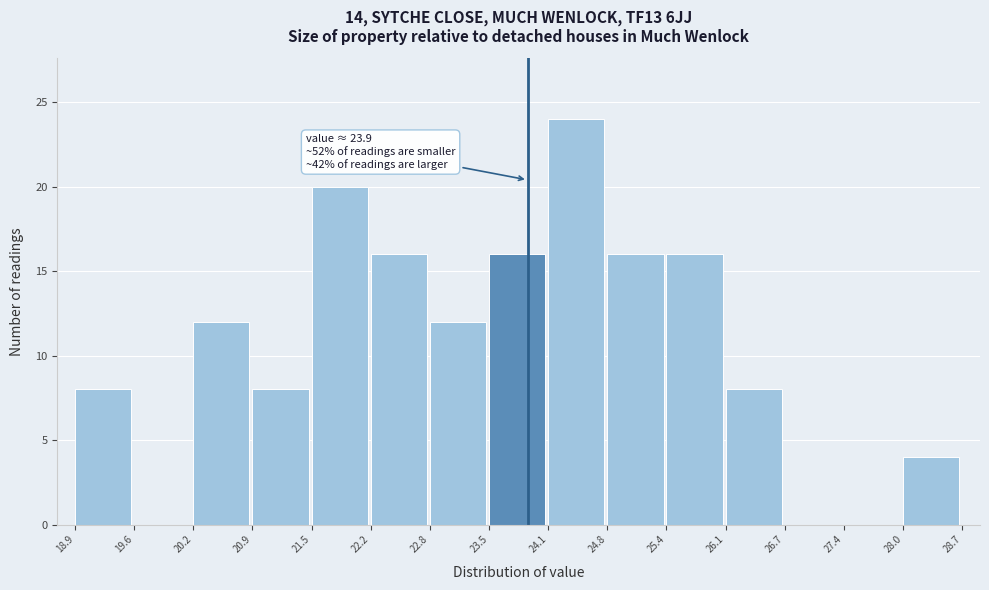

Which range on the x-axis has the tallest bar?

24.1 to 24.8